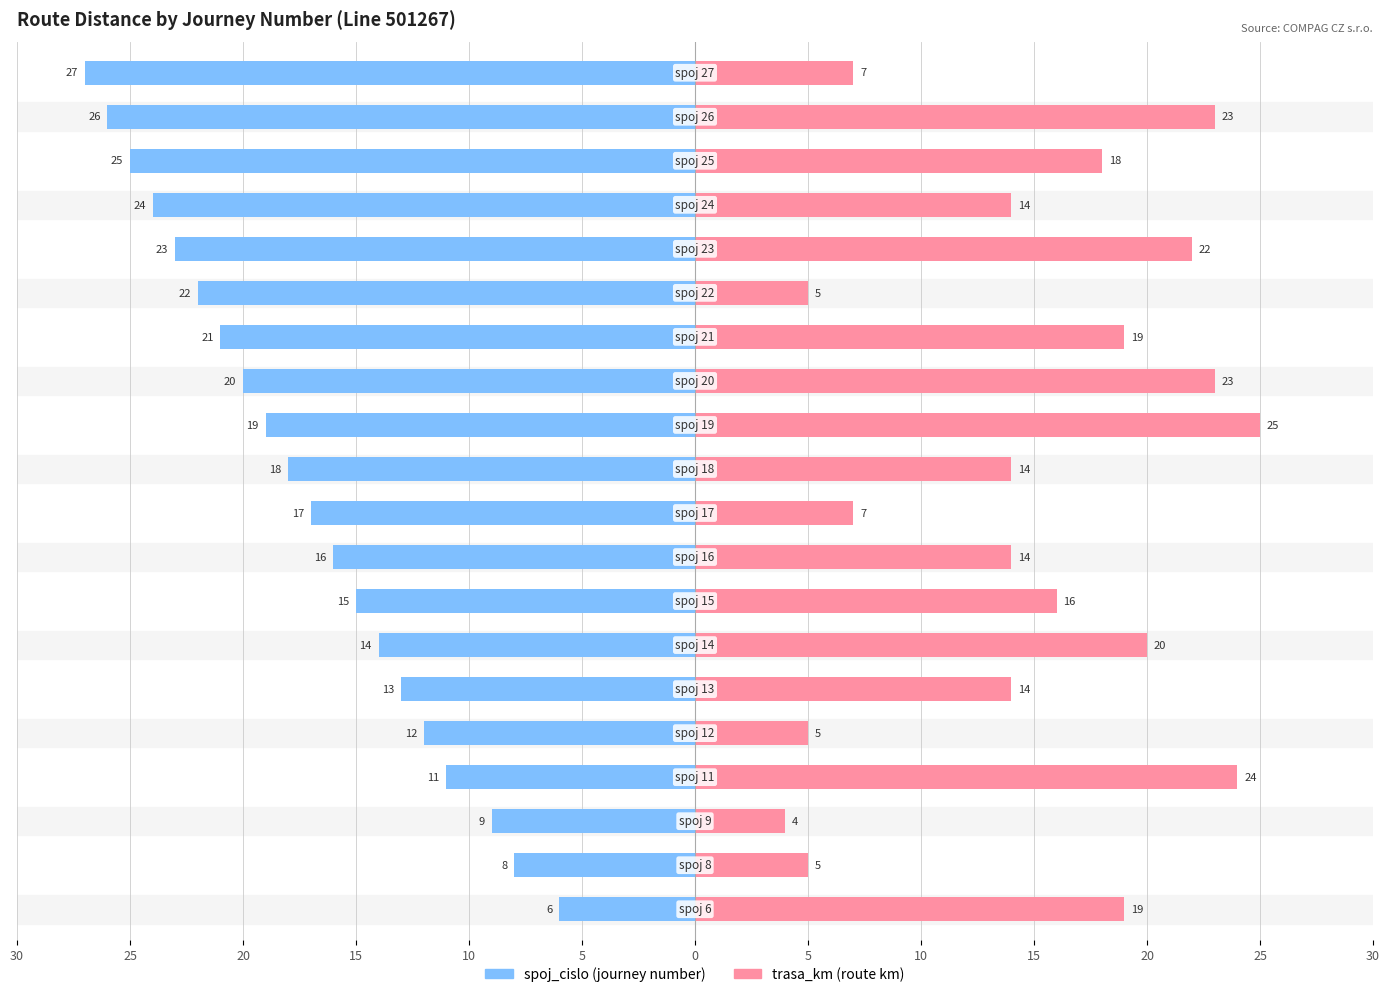

What is the label of the 11th bar from the right?

15